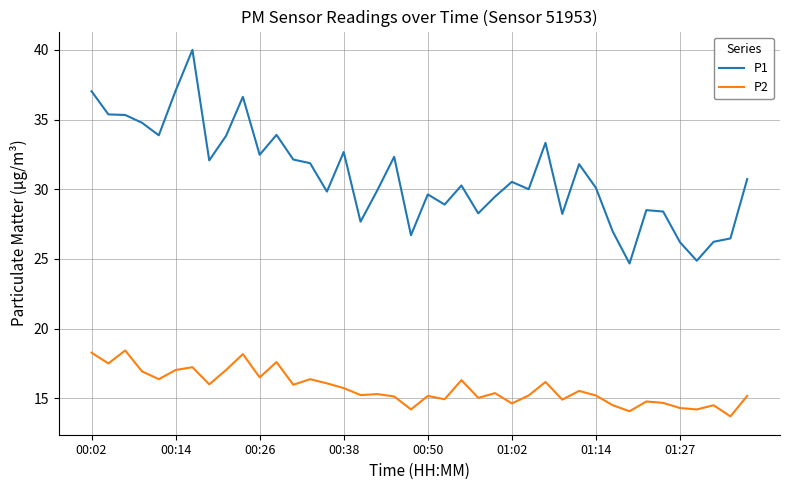

In P2, how many points are lower than both neighbors (excluding endpoints)?

14